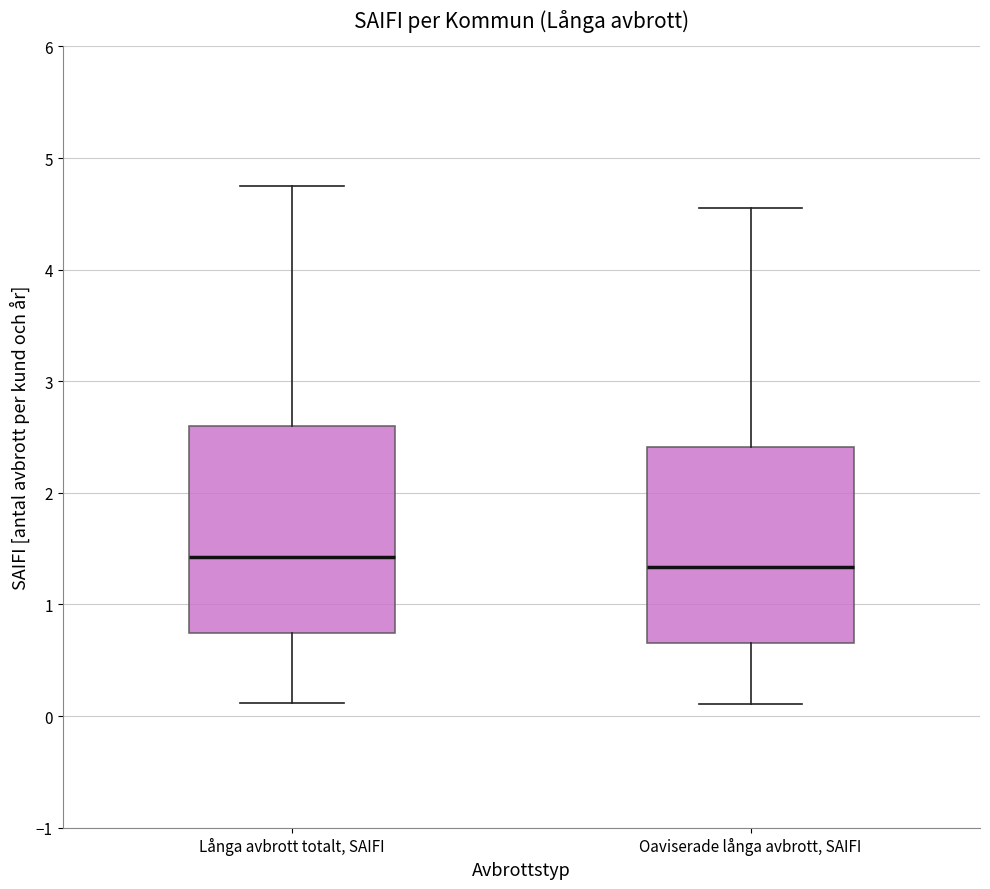

Reading left to right, read every box against the y-axis: the position of its median line, the range the box covers, and the ends of its whiskers. The values are not printed on the chart, so give them approximately, as read against the axis.

Långa avbrott totalt, SAIFI: median 1.4, box 0.7 to 2.6, whiskers 0.1 to 4.8
Oaviserade långa avbrott, SAIFI: median 1.3, box 0.7 to 2.4, whiskers 0.1 to 4.5